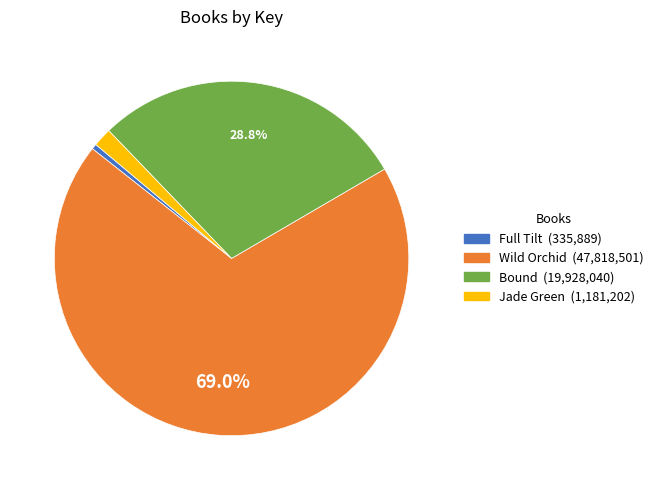

How many slices are in this pie chart?

4